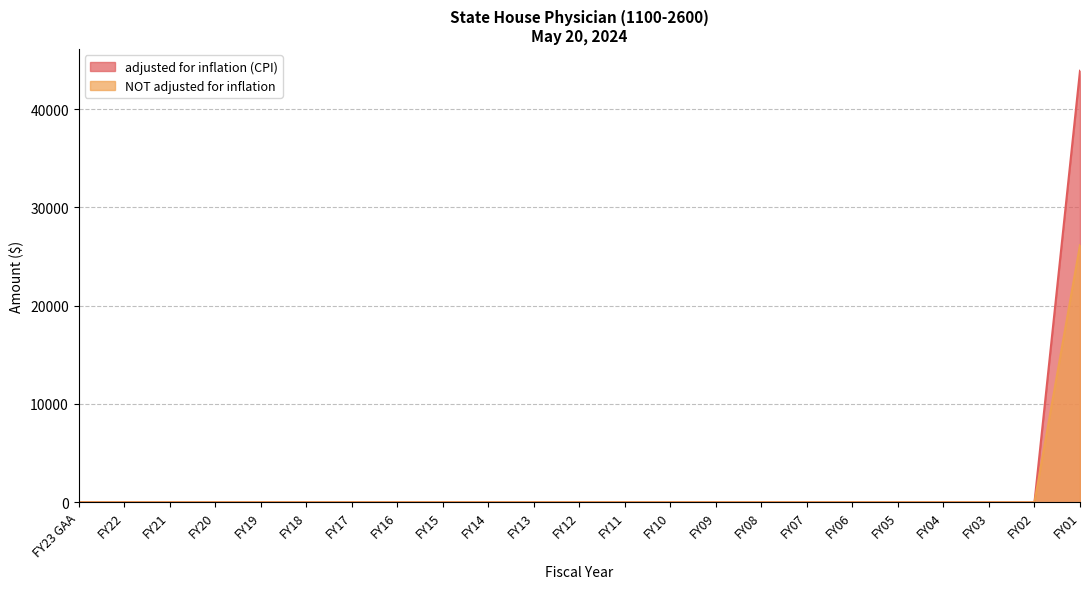

Which series has the largest total across all categories?

adjusted for inflation (CPI)